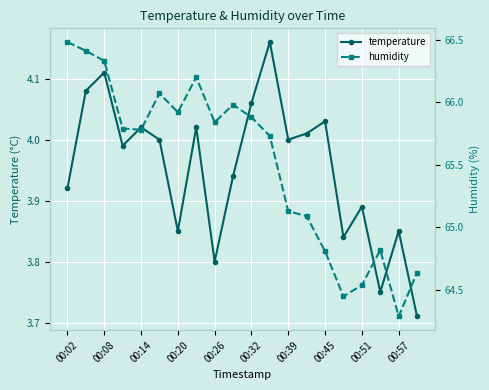

What is the greatest value displayed?

66.5